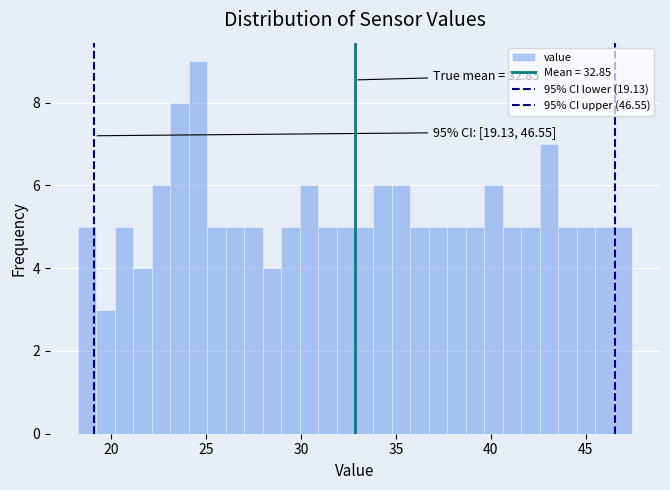

Around what value on the x-axis is the tallest bar? Give the approximate position of its centre, as read against the axis.

24.5